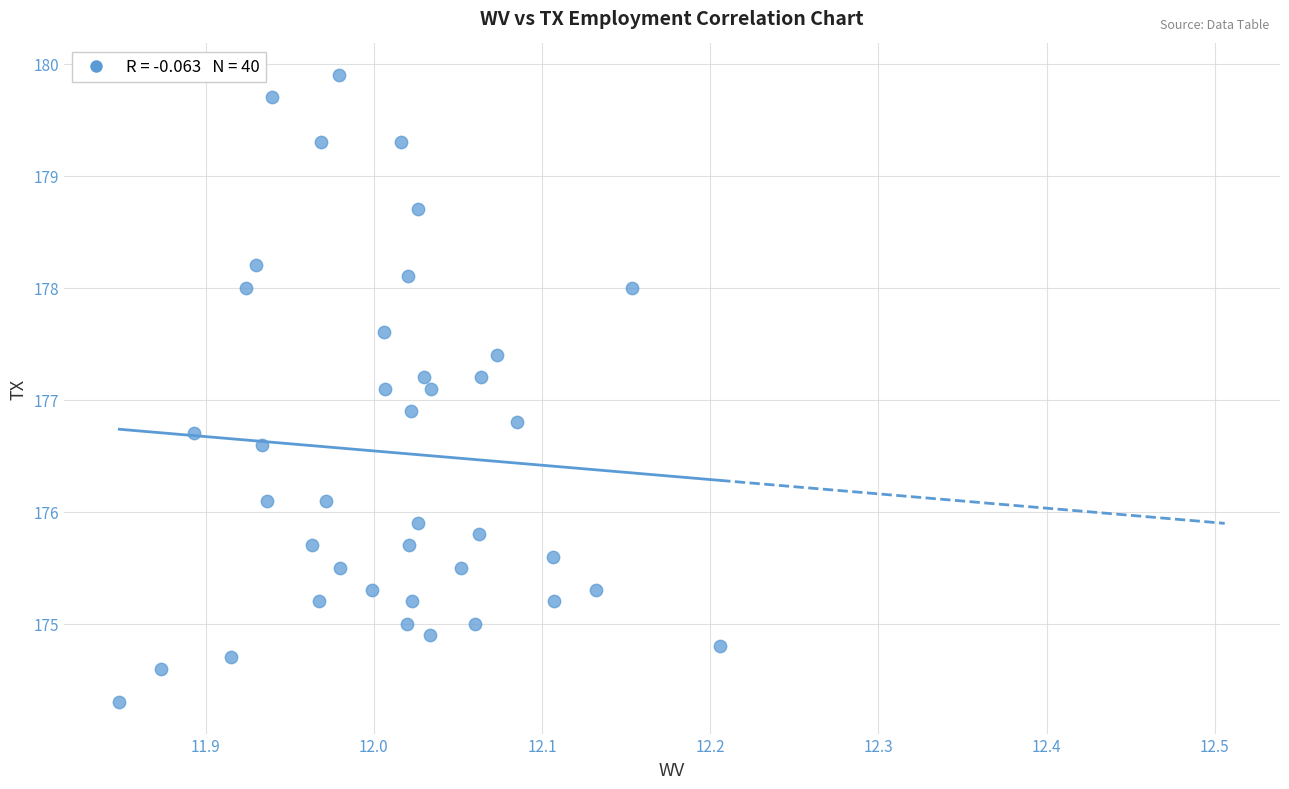

What is the range of Y values (max minus min)?

5.6